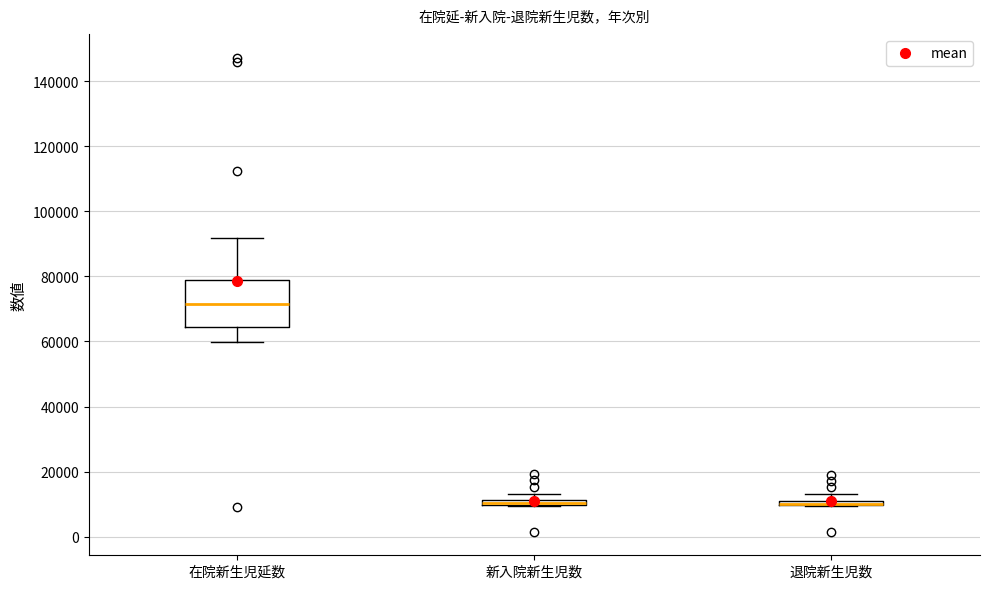

Which box is the tallest, from its lower edge to its upper edge?

在院新生児延数